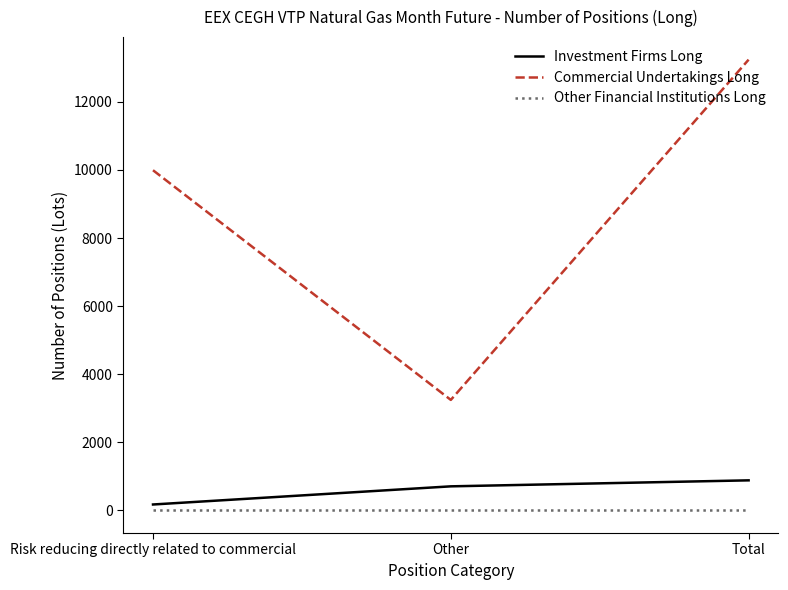

What is the difference between the maximum and minimum values in the Investment Firms Long series?

709